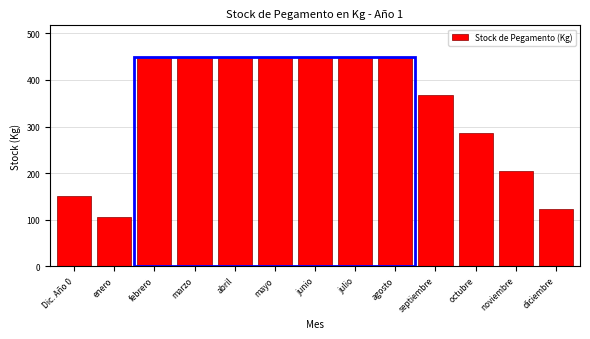

Reading left to right, transcribe all the data shown in this chart.

150	105	450	450	450	450	450	450	450	368	286	204	122